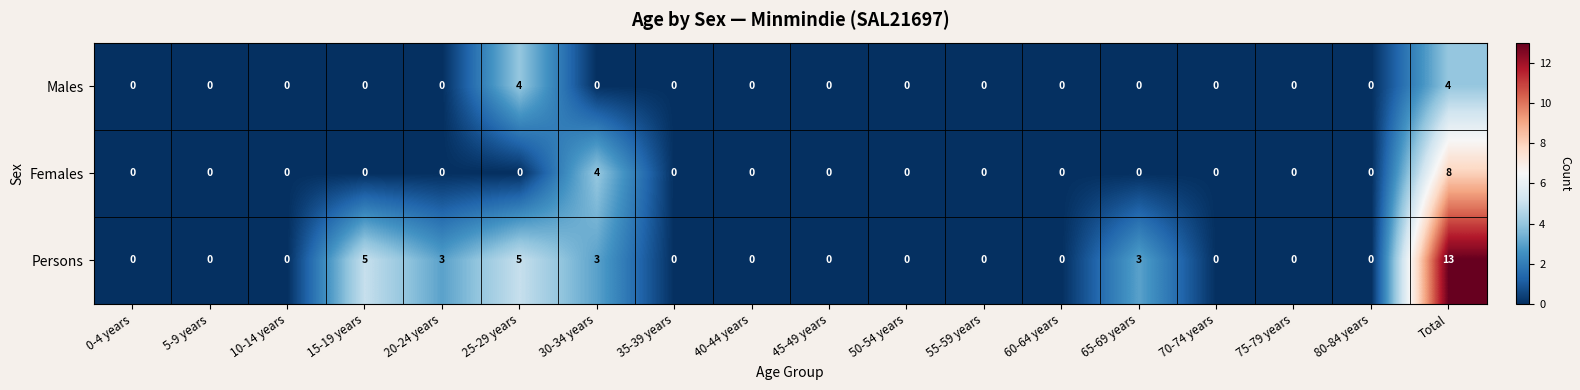

Rank the series by their maximum value, from lowest to highest.

Males, Females, Persons